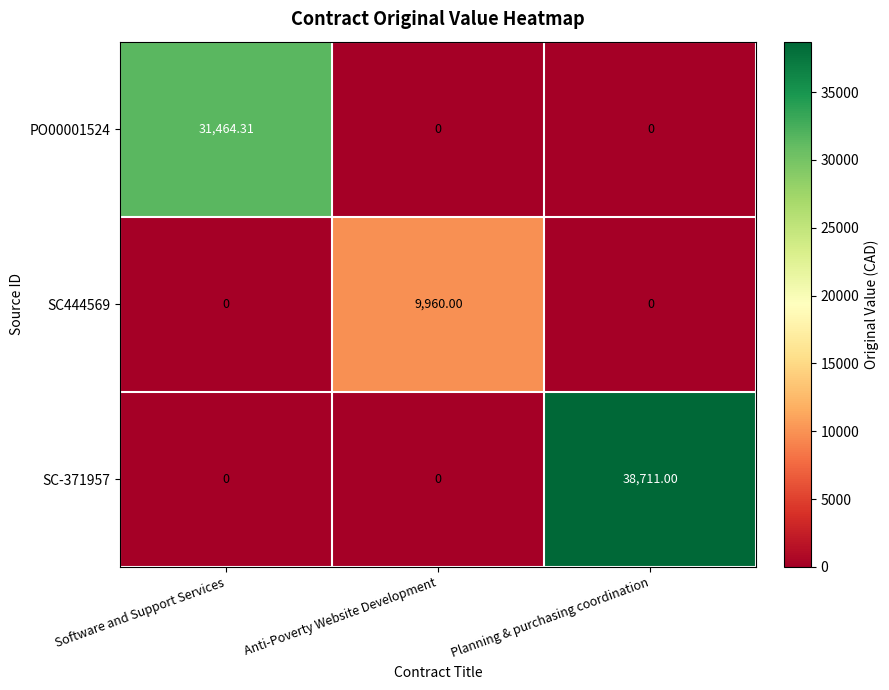

At which category does the chart reach its peak across all series?

Planning & purchasing coordination